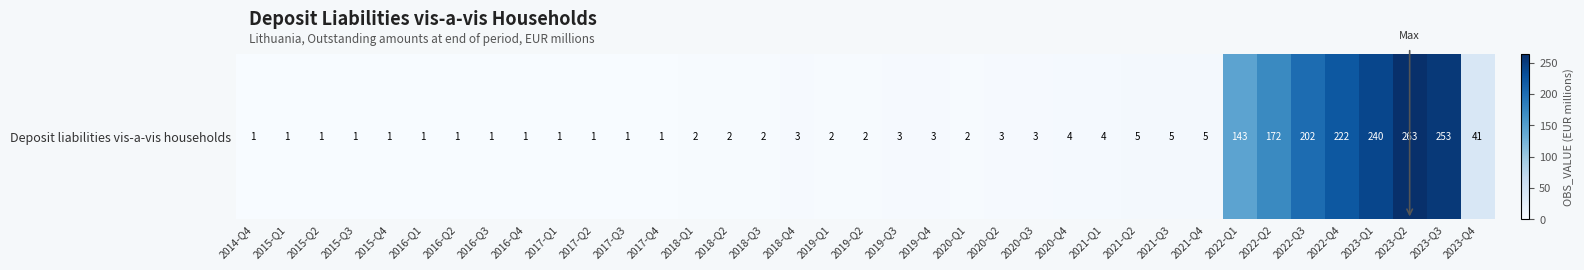

What is the average value?

43